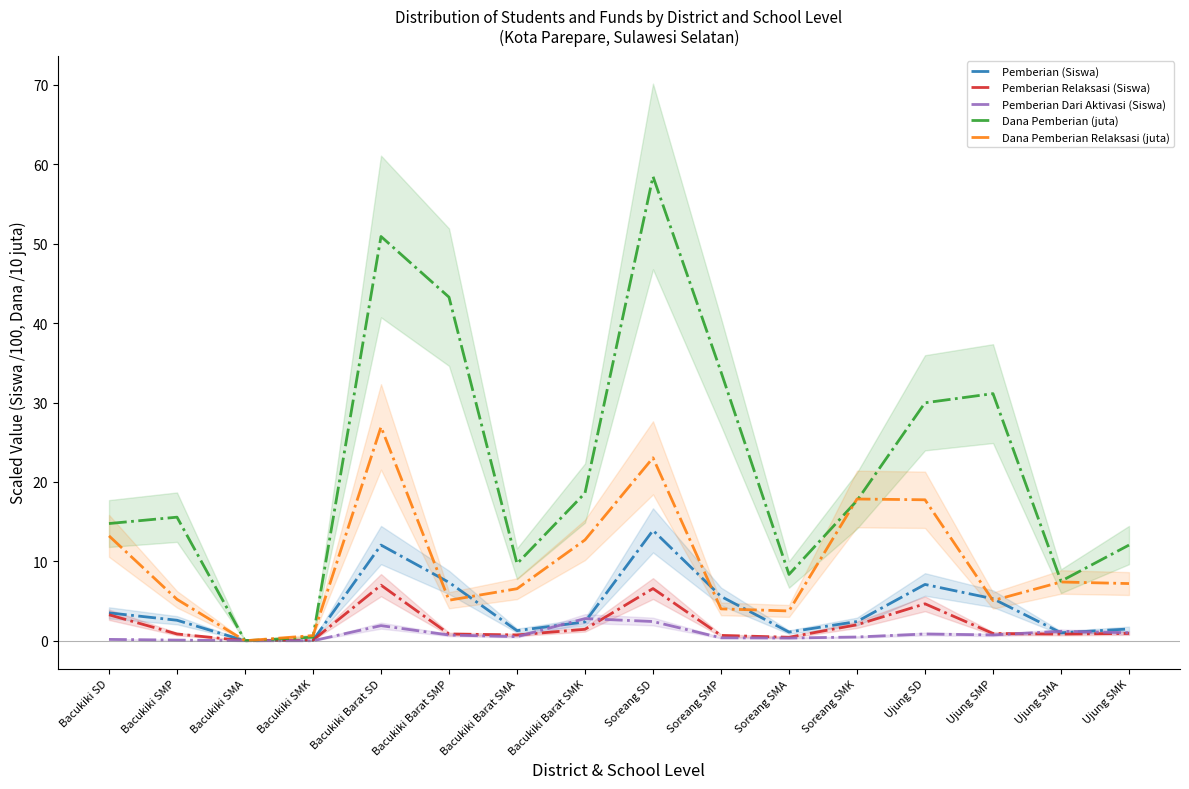

Is it true that Pemberian Dari Aktivasi (Siswa) equals 1.9 at Bacukiki Barat SD?

True